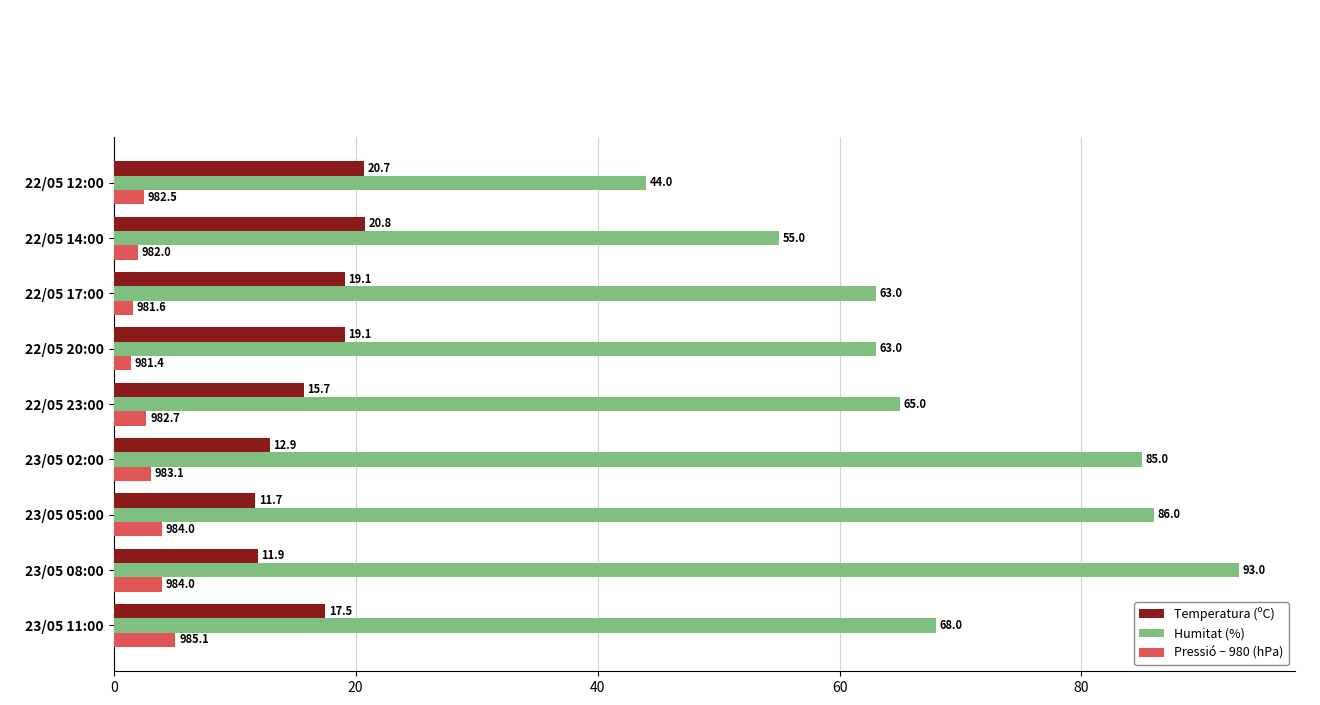

Count the Pressió − 980 (hPa) values in the range 2 to 4.

6